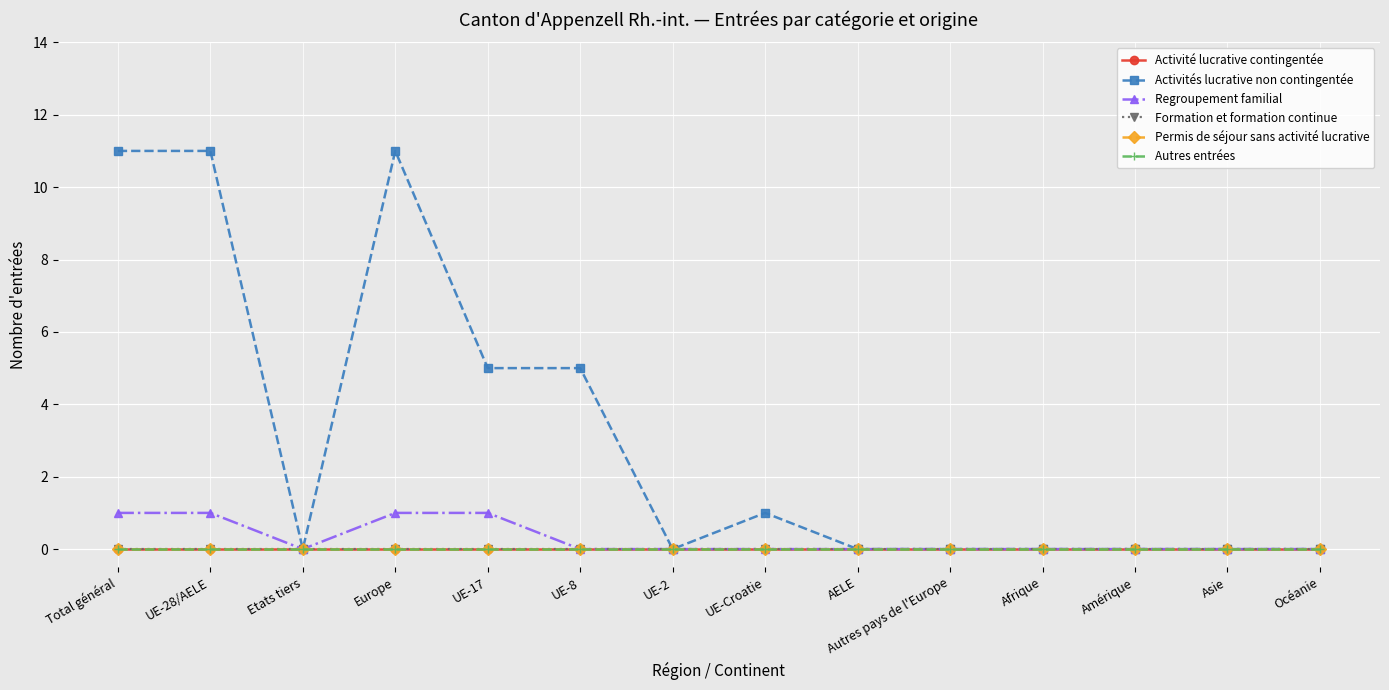

Which series has the widest spread of values?

Activités lucrative non contingentée